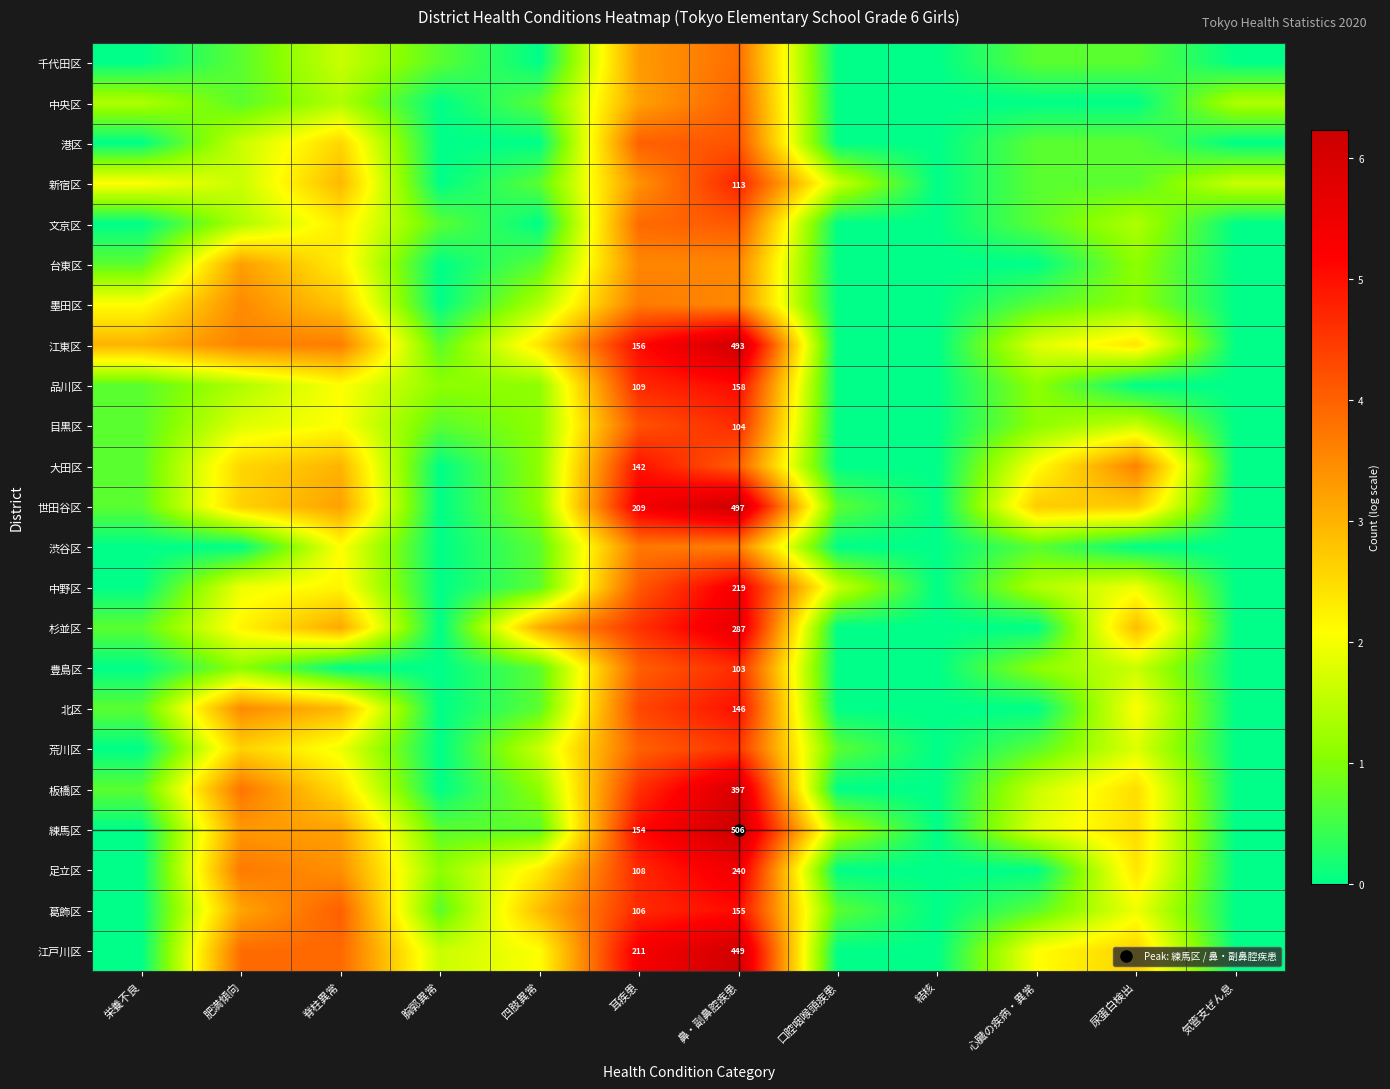

Which has a higher value, 尿蛋白検出 or 口腔咽喉頭疾患?

尿蛋白検出